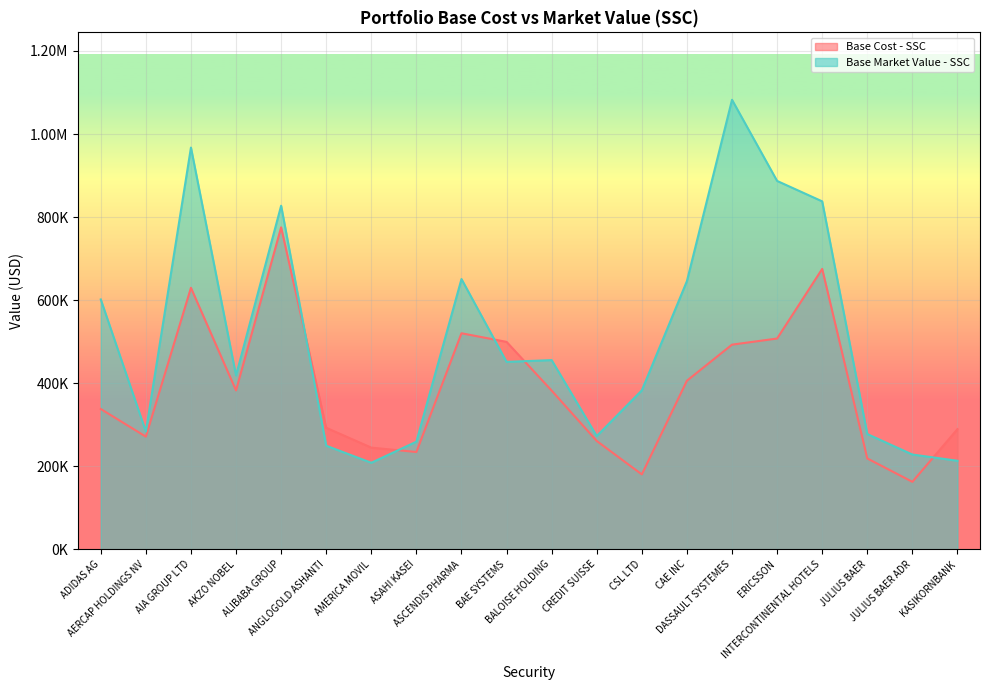

How many data points does each series have?

20